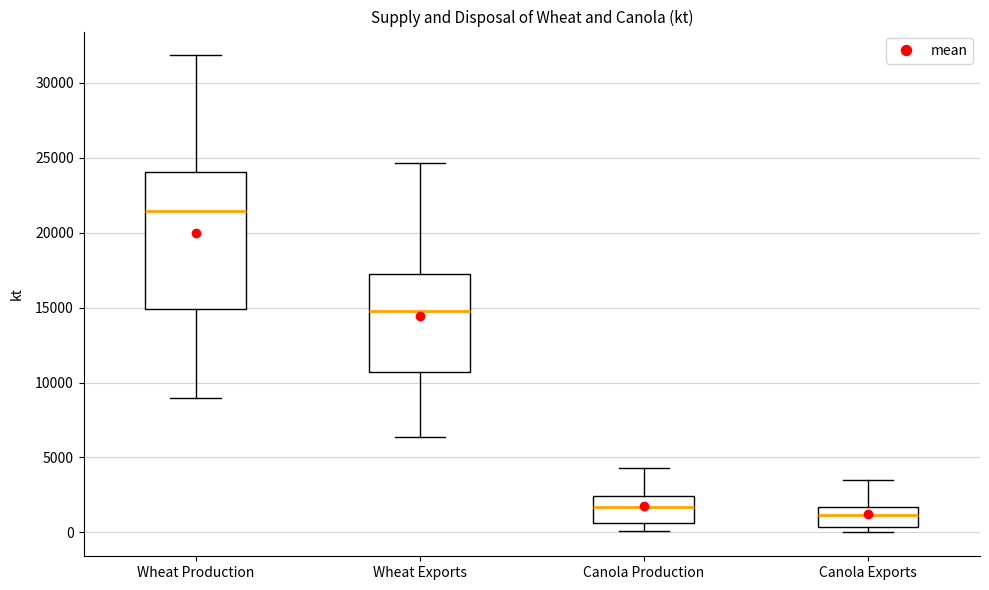

Which box has the highest median line?

Wheat Production